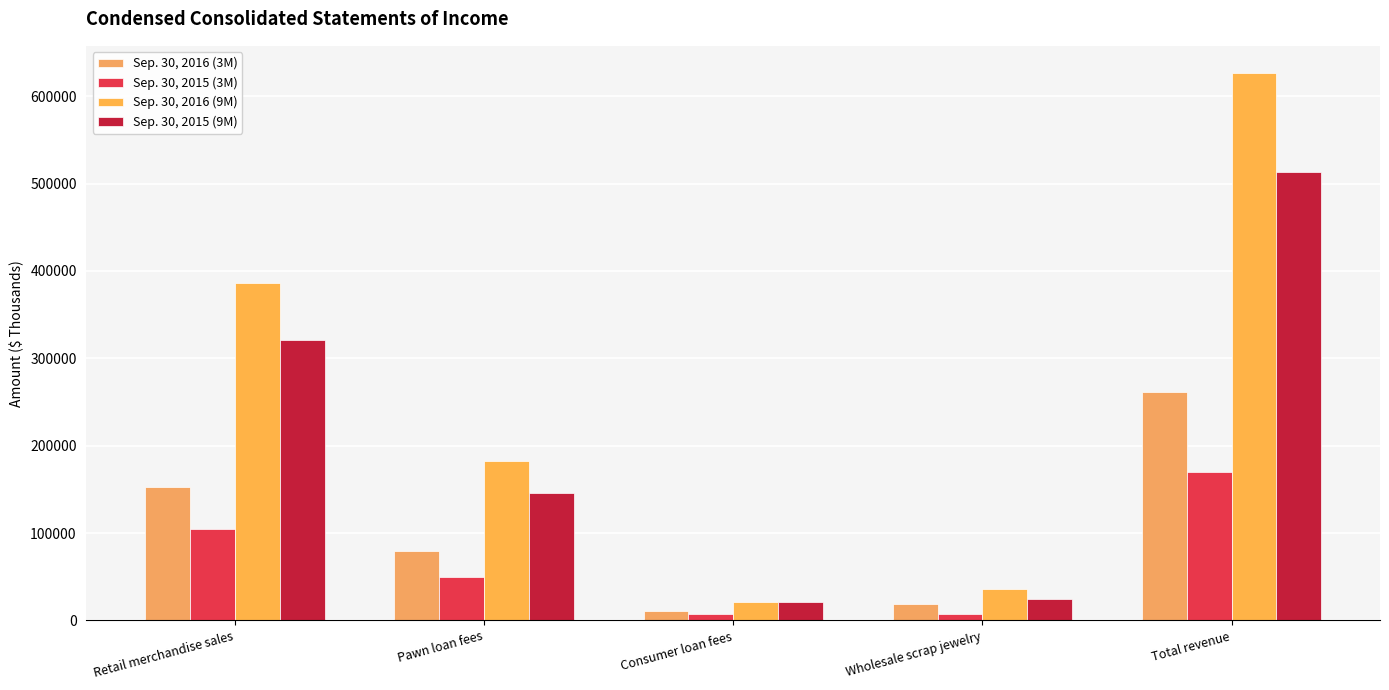

How many bars are there in each group?

4